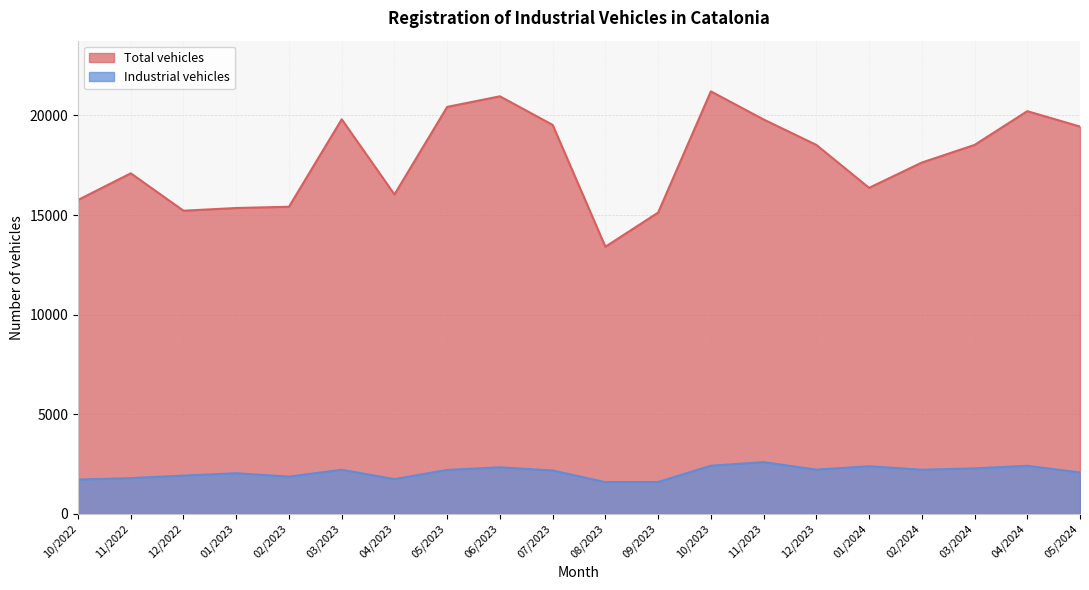

Rank the series at 11/2023 from lowest to highest value.

Industrial vehicles, Total vehicles